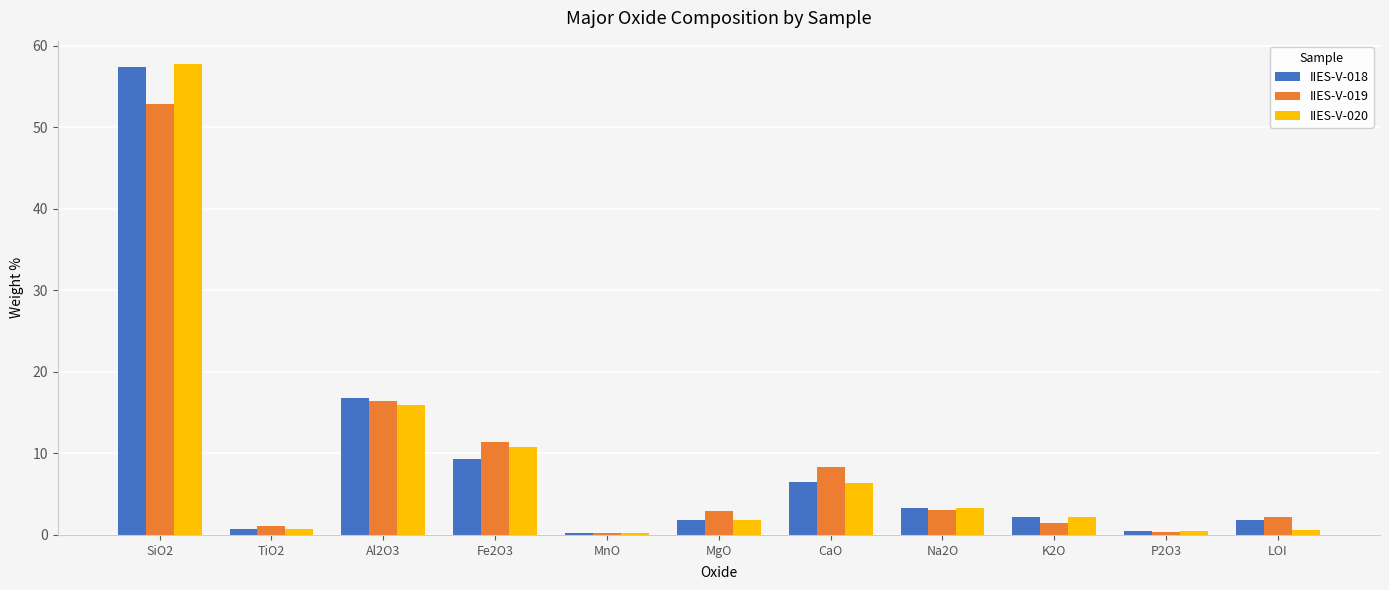

Which category has the highest value across all series?

SiO2